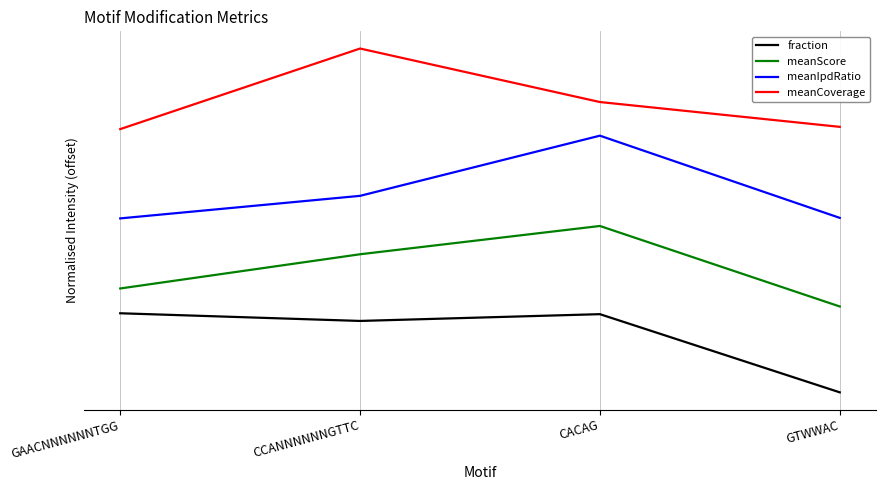

What are all the series names shown in the legend?

fraction, meanScore, meanIpdRatio, meanCoverage